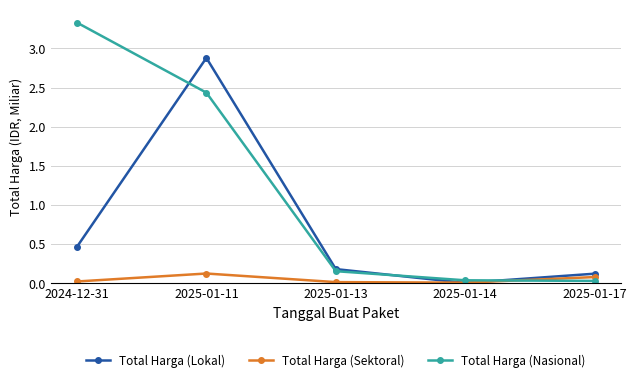

Which series has the largest range (max minus min)?

Total Harga (Nasional)